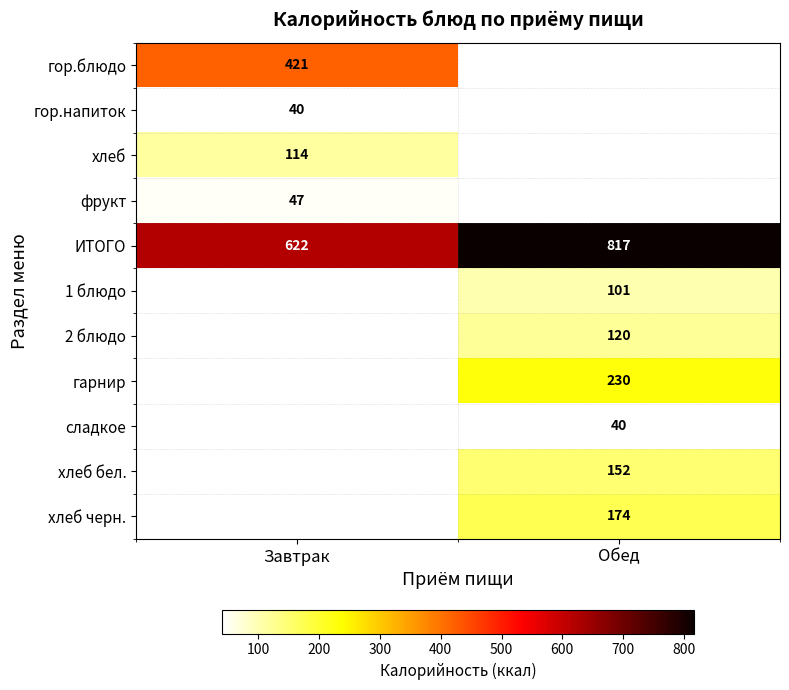

The хлеб series shows 66 at Завтрак. True or false?

False